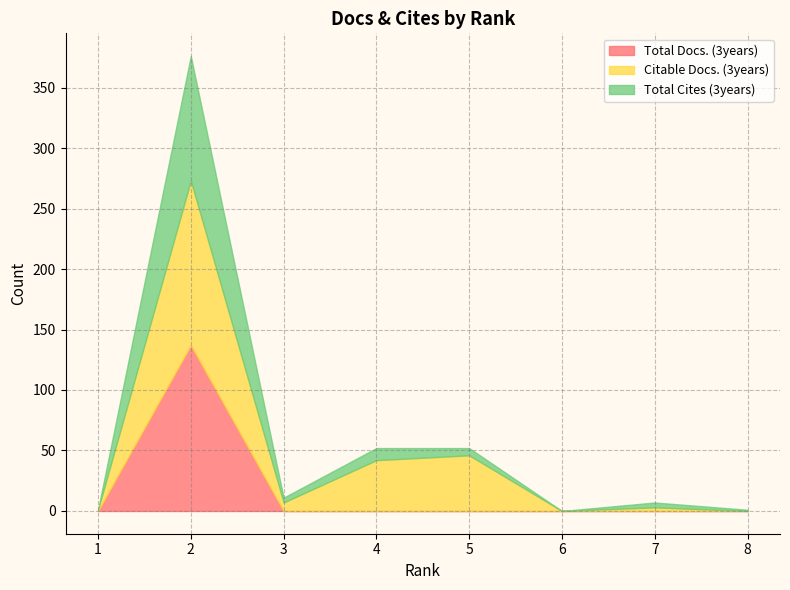

Reading left to right, transcribe all the data shown in this chart.

Total Docs. (3years): 0	137	0	0	0	0	0	0
Citable Docs. (3years): 1	136	7	42	46	0	3	0
Total Cites (3years): 0	103	4	10	6	0	4	1